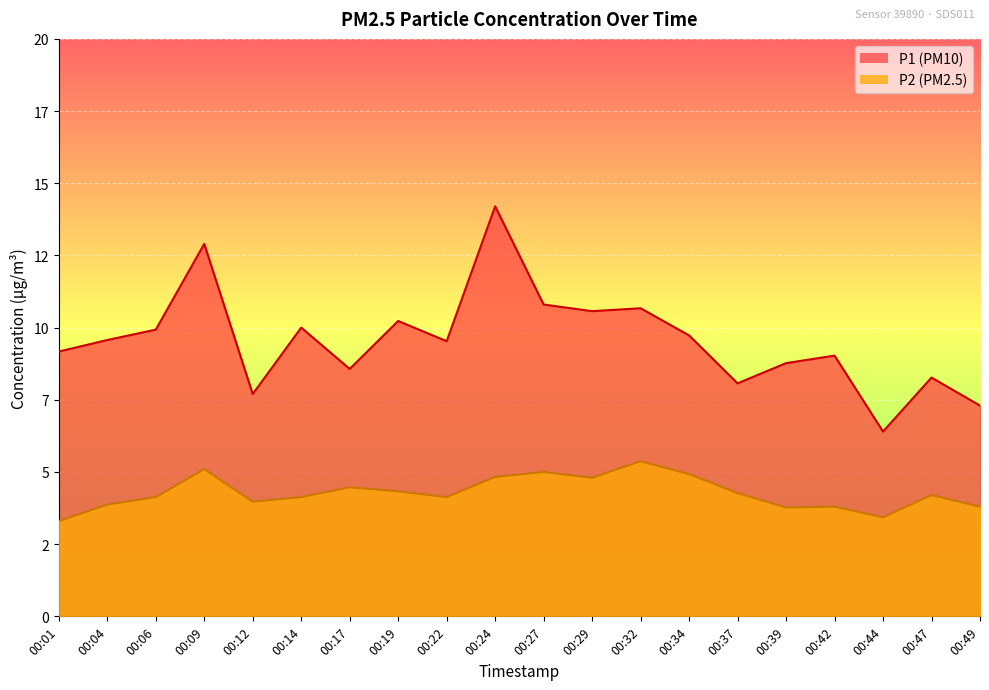

Rank the series at 00:19 from highest to lowest value.

P1, P2